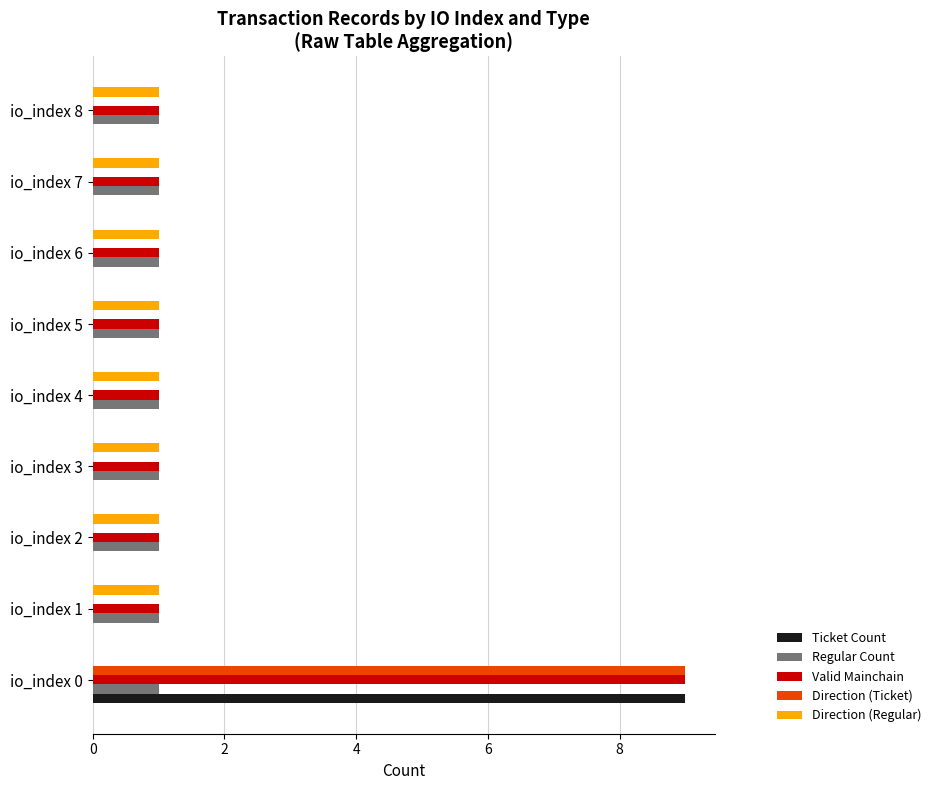

The value of Direction (Ticket) at io_index 7 is 0. True or false?

True